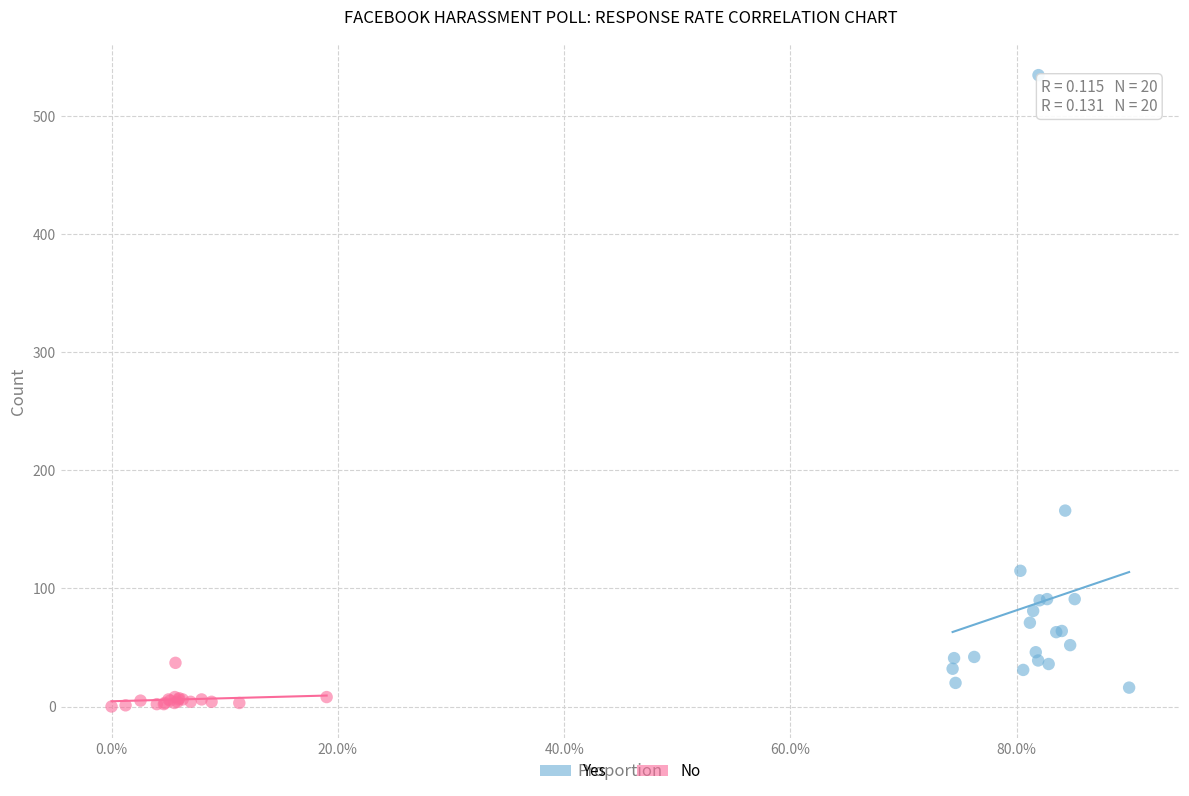

Which series contains the highest Y value?

Yes